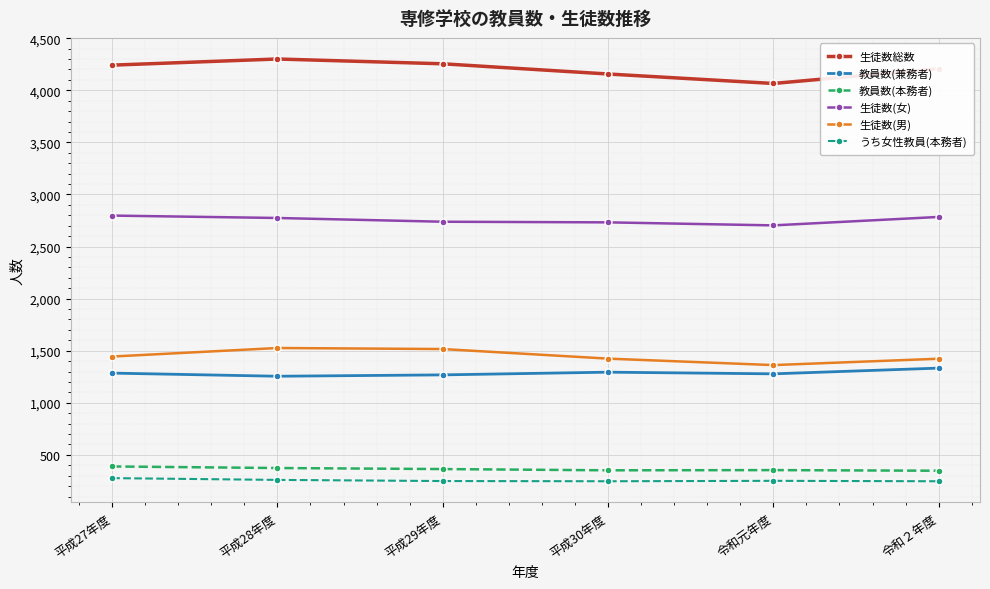

How many values in the 生徒数(女) series are below 2774?

3